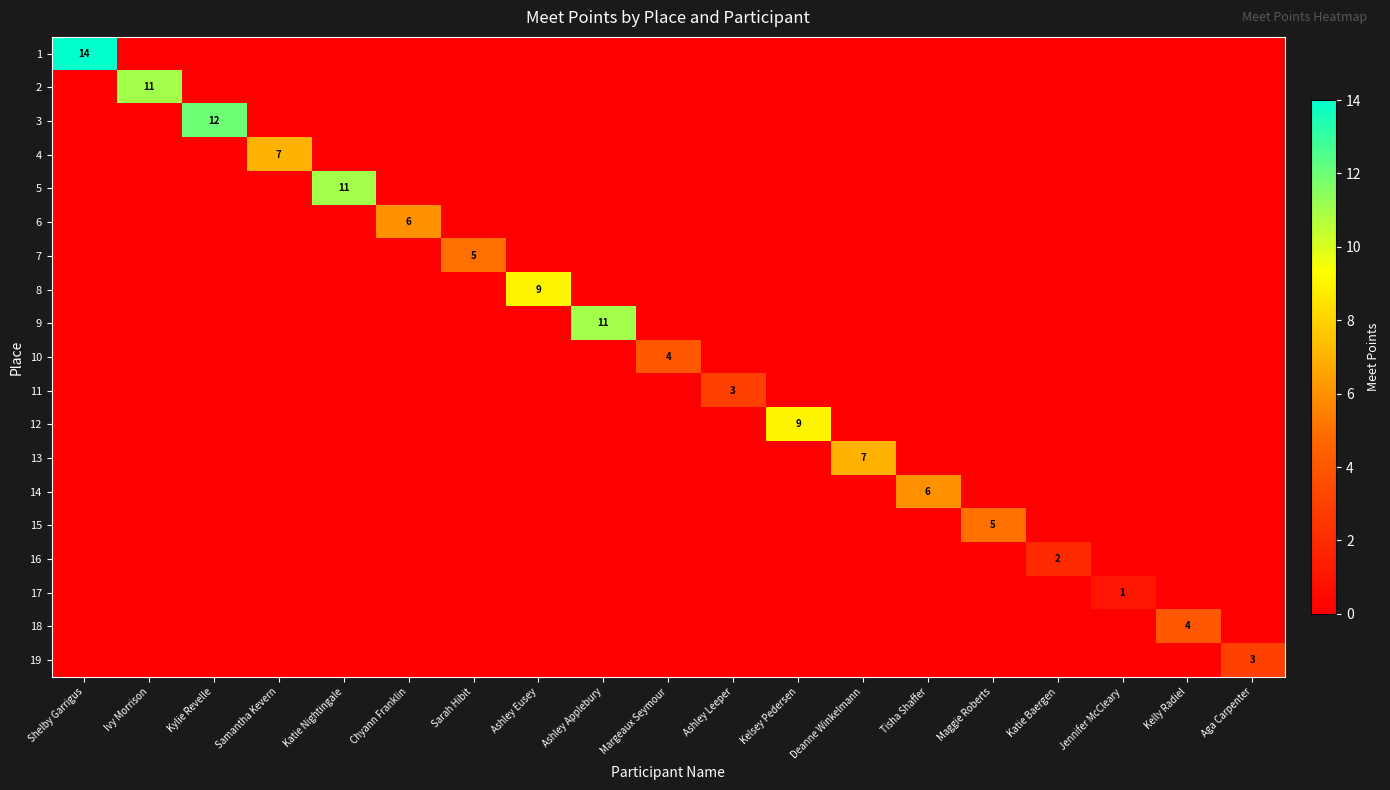

The value of 4 at Samantha Kevern is 7. True or false?

True